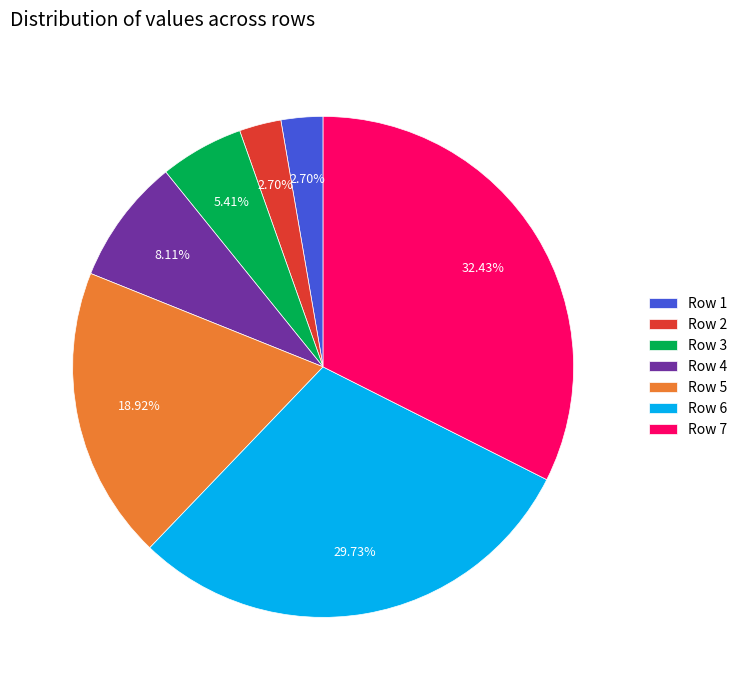

What percentage is the Row 6 slice, to the nearest percent?

30%